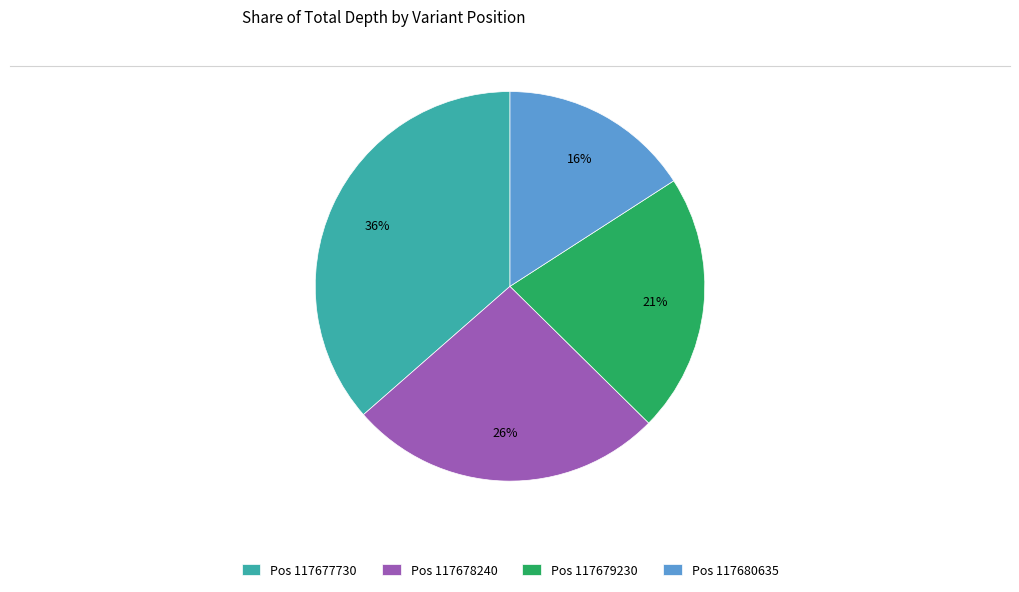

Is there any slice that represents more than half of the pie?

No